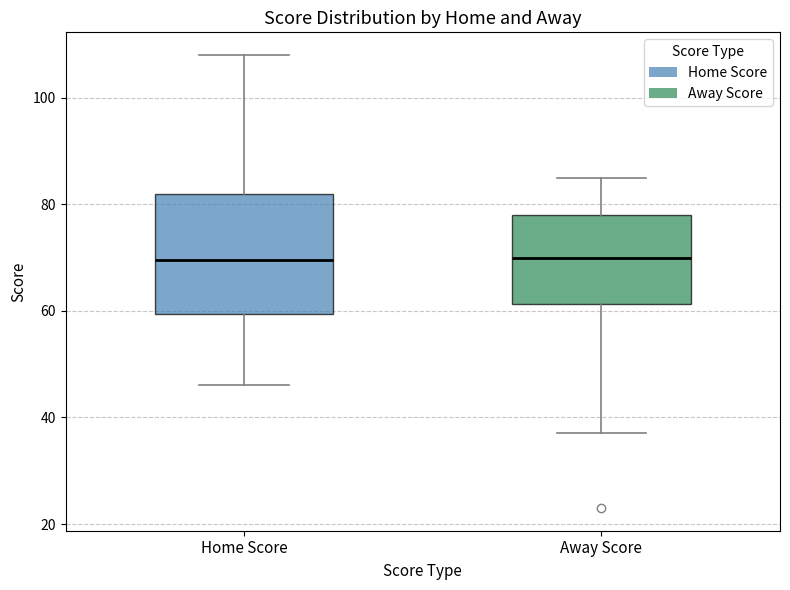

Comparing the boxes themselves (not the whiskers), which one is the tallest?

Home Score